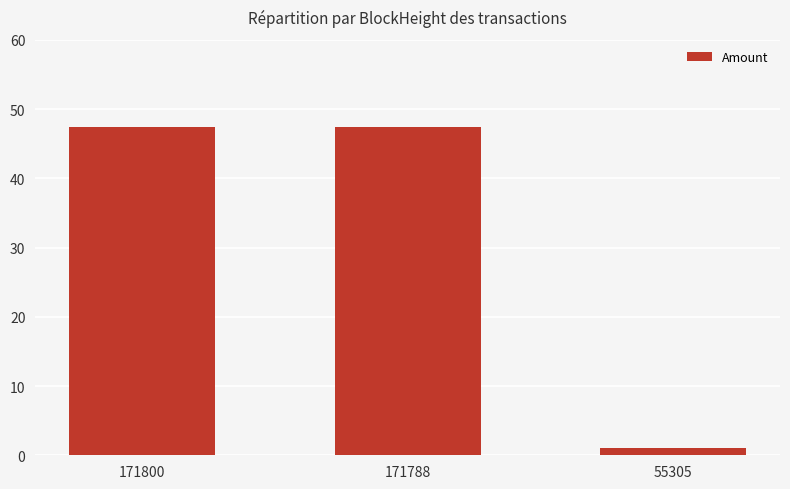

What is the average value?

31.9